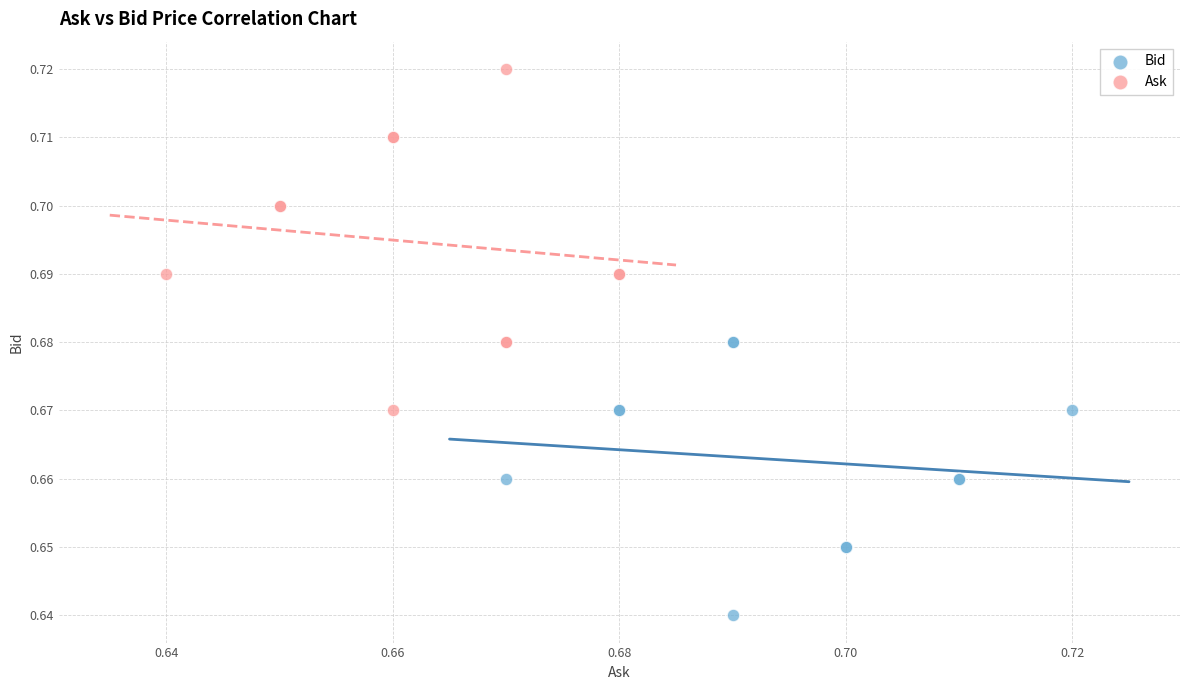

Which series contains the lowest Y value?

Bid